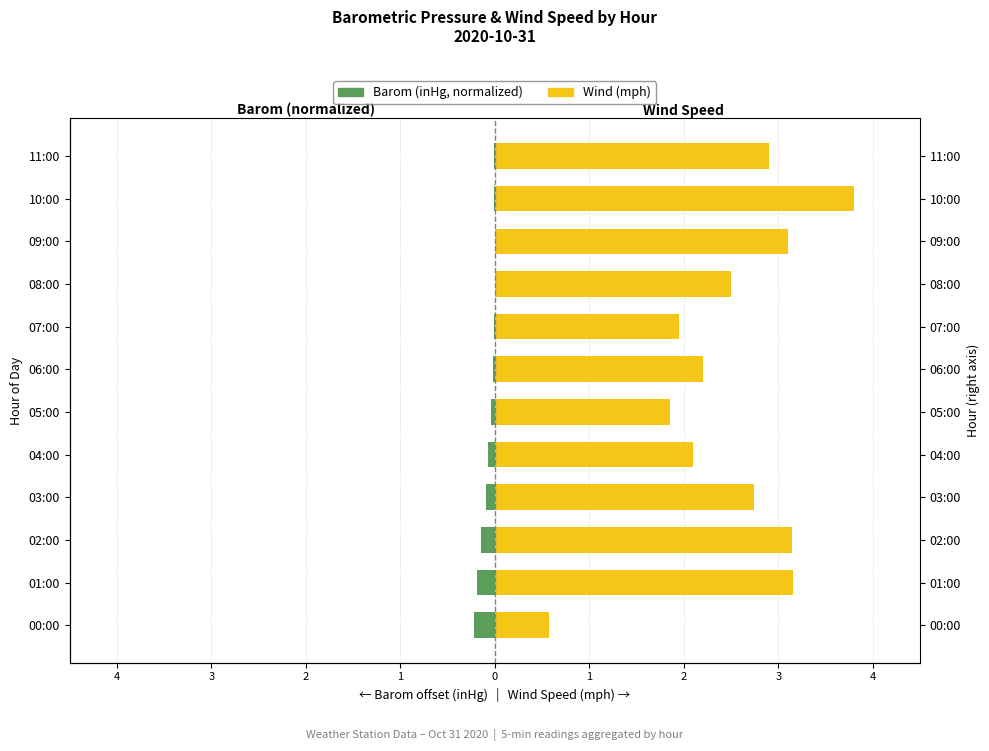

Does the chart contain stacked bars?

No